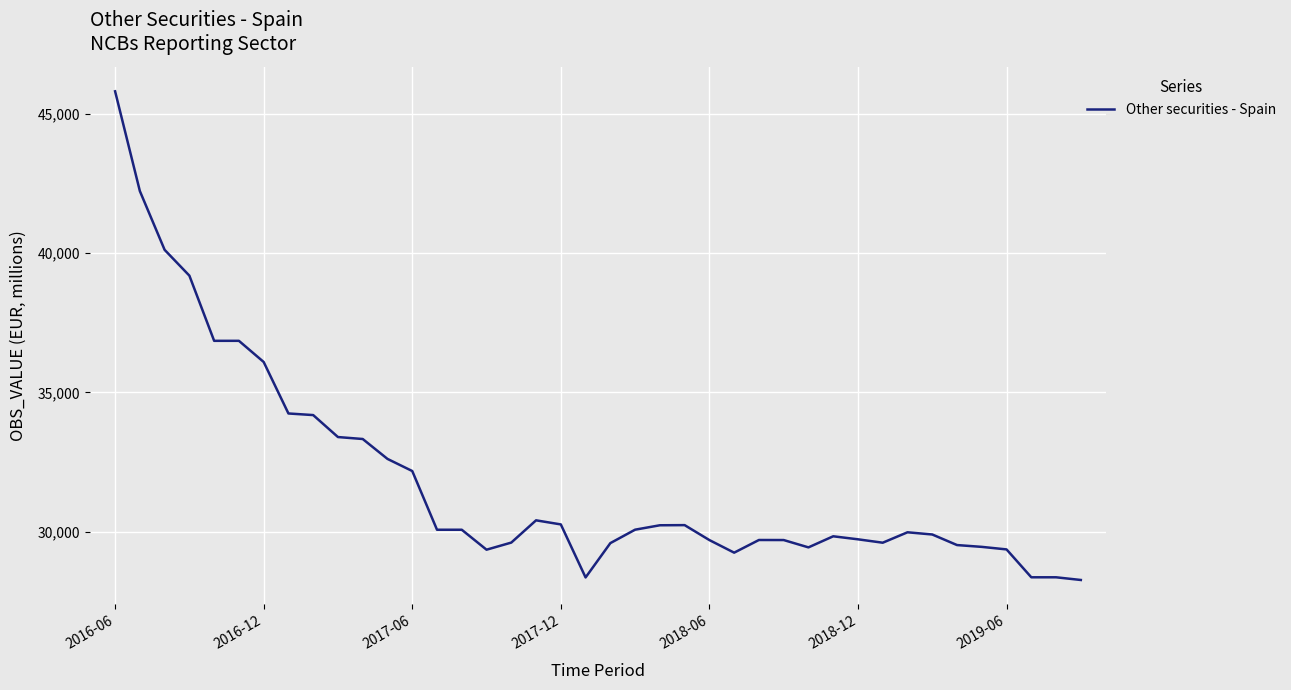

True or false: there are more than 1 points higher than both neighbors.

True